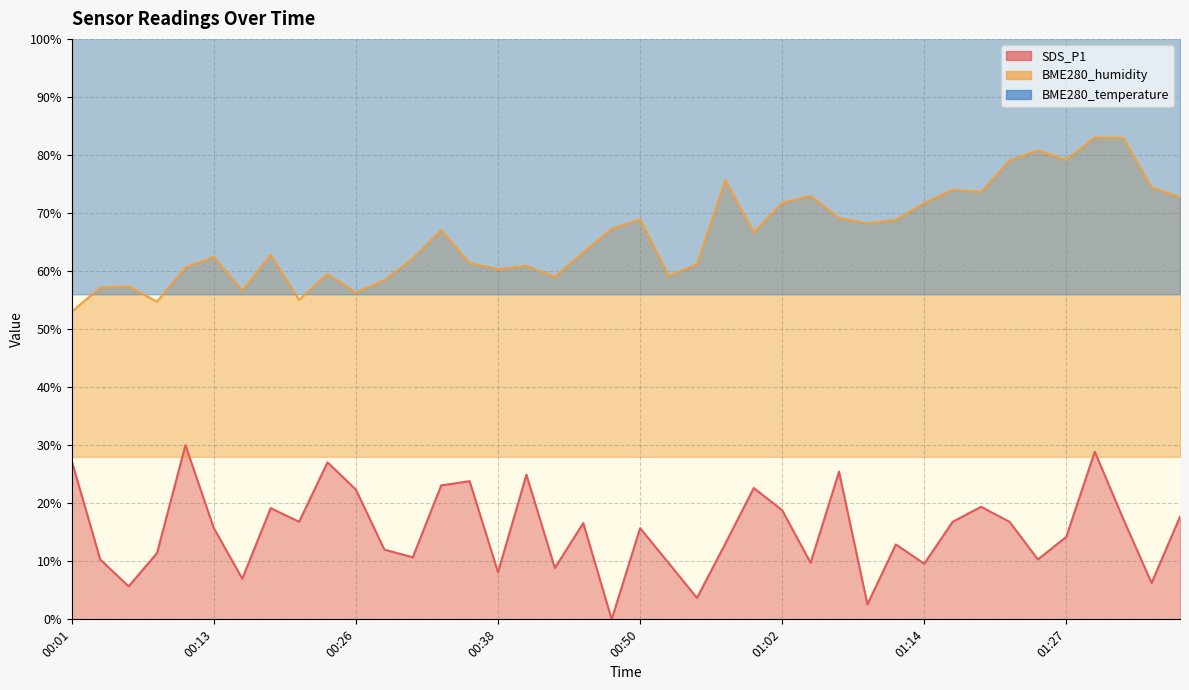

Reading left to right, what are all the values shown in this chart?

SDS_P1: 00:01=27.3	00:04=10.3	00:06=5.7	00:09=11.4	00:11=30.0	00:13=15.7	00:16=7.0	00:18=19.2	00:21=16.8	00:23=27.1	00:26=22.3	00:28=12.0	00:30=10.7	00:33=23.1	00:35=23.8	00:38=8.1	00:40=24.9	00:43=8.8	00:45=16.6	00:47=0.0	00:50=15.7	00:52=9.7	00:55=3.7	00:57=13.0	01:00=22.6	01:02=18.8	01:04=9.7	01:07=25.4	01:09=2.6	01:12=12.9	01:14=9.6	01:17=16.8	01:19=19.4	01:22=16.8	01:24=10.3	01:27=14.2	01:29=28.9	01:31=17.3	01:34=6.3	01:36=17.7
BME280_humidity: 00:01=53.0	00:04=57.1	00:06=57.4	00:09=54.7	00:11=60.6	00:13=62.4	00:16=56.6	00:18=62.8	00:21=55.0	00:23=59.5	00:26=56.3	00:28=58.4	00:30=62.2	00:33=67.0	00:35=61.4	00:38=60.3	00:40=60.9	00:43=59.0	00:45=63.2	00:47=67.3	00:50=68.9	00:52=59.2	00:55=61.1	00:57=75.7	01:00=66.7	01:02=71.7	01:04=73.0	01:07=69.1	01:09=68.2	01:12=68.8	01:14=71.7	01:17=74.0	01:19=73.6	01:22=79.1	01:24=80.8	01:27=79.2	01:29=83.0	01:31=82.9	01:34=74.4	01:36=72.7
BME280_temperature: 00:01=136.0	00:04=134.8	00:06=133.9	00:09=133.4	00:11=132.5	00:13=131.8	00:16=130.8	00:18=129.9	00:21=129.0	00:23=128.3	00:26=126.9	00:28=126.4	00:30=125.0	00:33=125.2	00:35=125.0	00:38=124.0	00:40=123.6	00:43=122.6	00:45=122.2	00:47=121.5	00:50=121.2	00:52=119.6	00:55=118.0	00:57=116.1	01:00=116.5	01:02=115.4	01:04=114.2	01:07=114.2	01:09=113.3	01:12=111.6	01:14=111.4	01:17=111.2	01:19=110.0	01:22=109.8	01:24=110.2	01:27=108.8	01:29=108.3	01:31=107.9	01:34=107.9	01:36=106.0